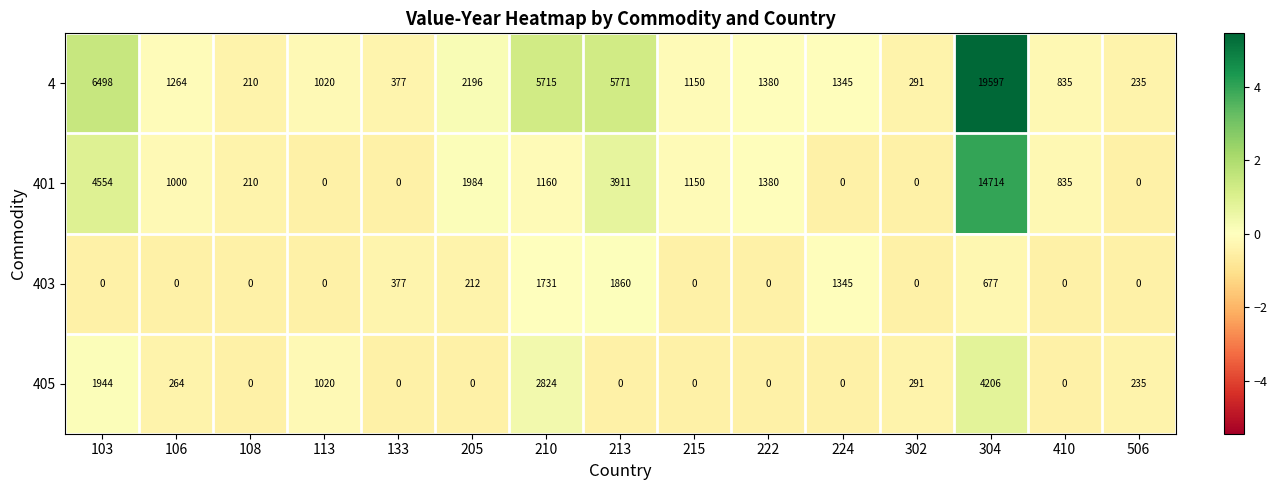

What is the difference between the 401 values at 222 and 106?

380